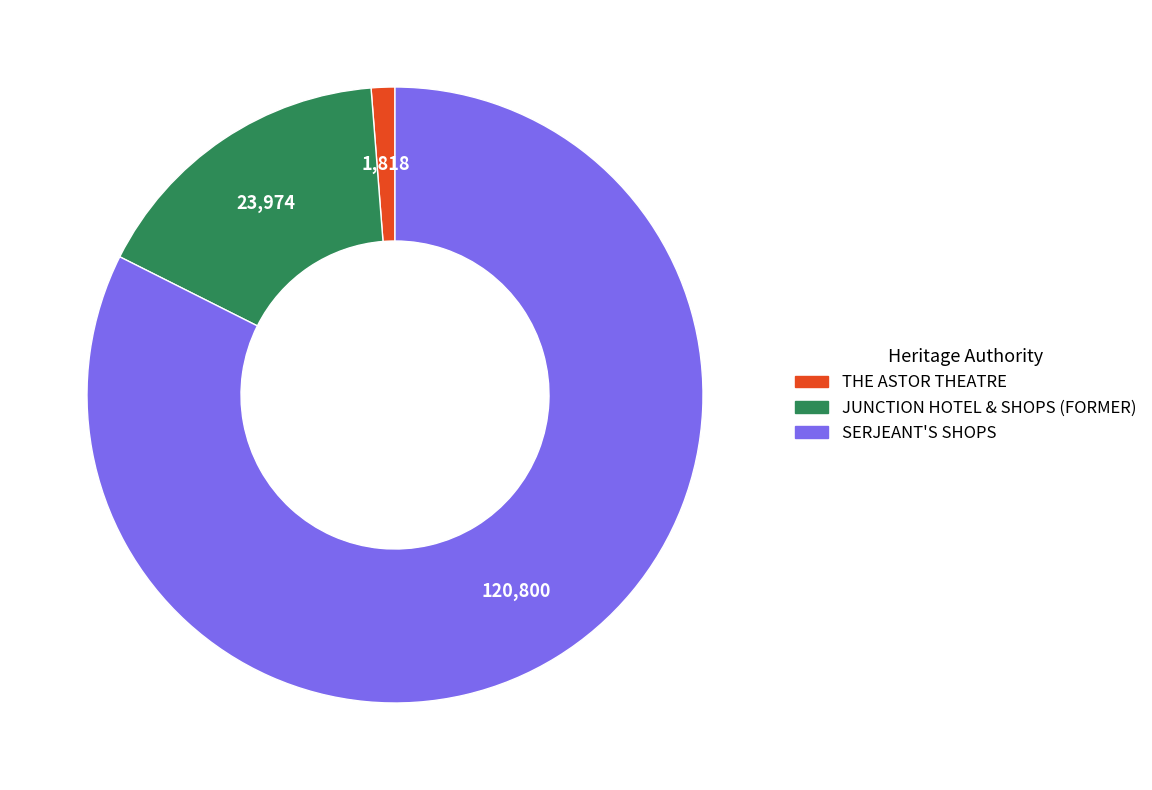

What is the majority slice?

SERJEANT'S SHOPS